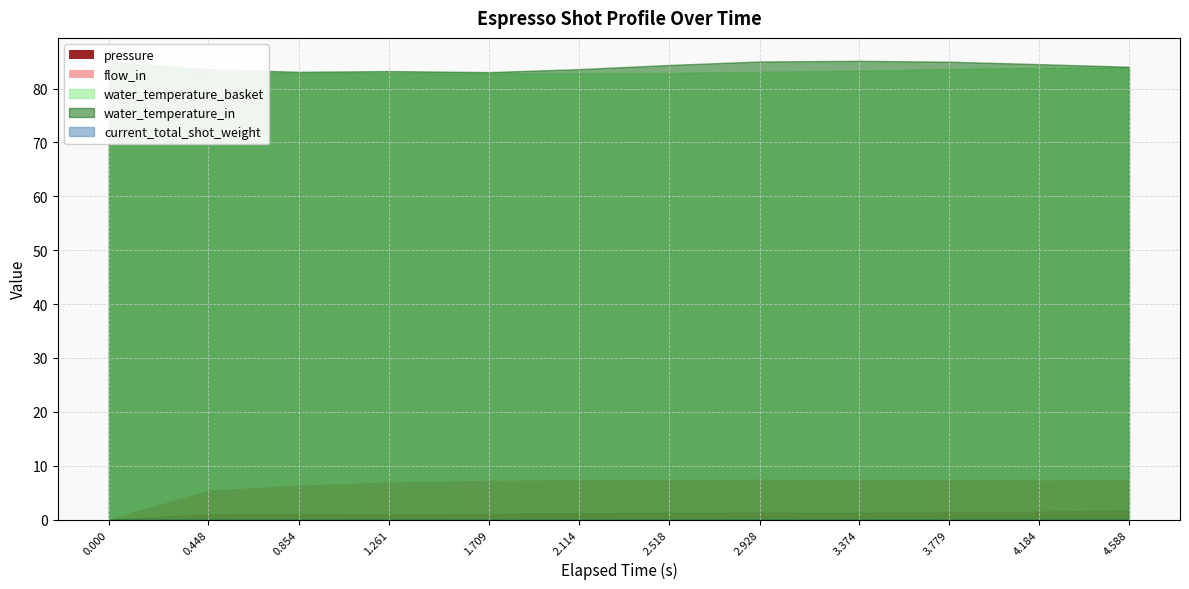

Where is the first local maximum for pressure?

0.854